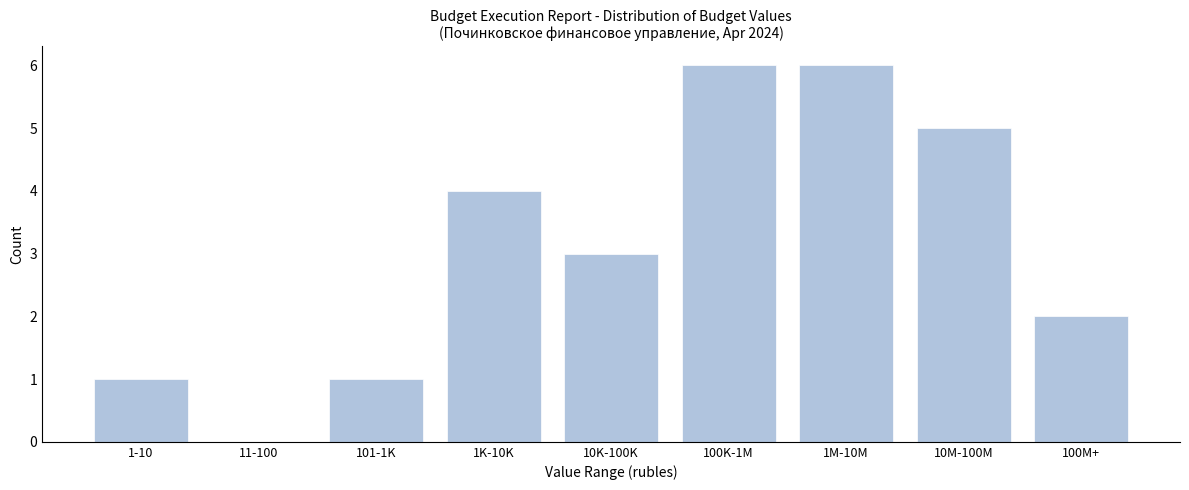

Reading right to left, what are all the values shown in this chart?

100M+=2	10M-100M=5	1M-10M=6	100K-1M=6	10K-100K=3	1K-10K=4	101-1K=1	11-100=0	1-10=1